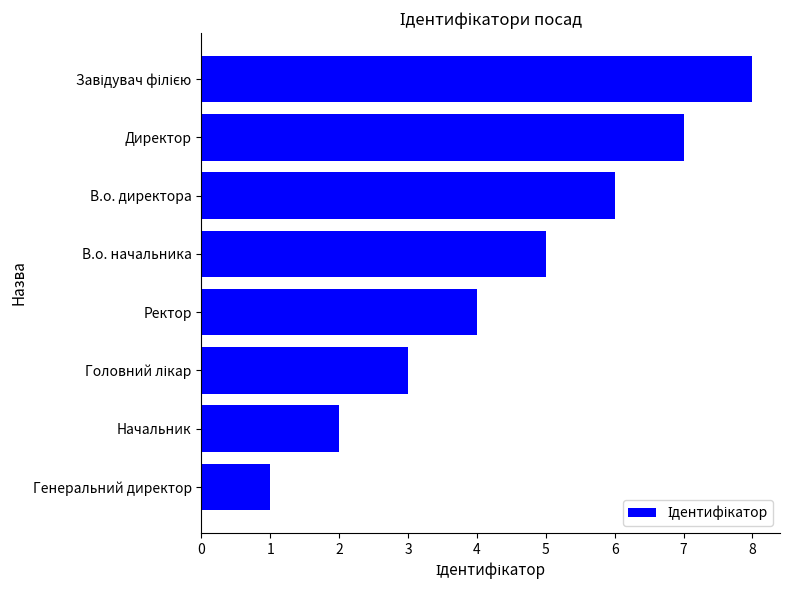

What is the maximum value shown in the chart?

8